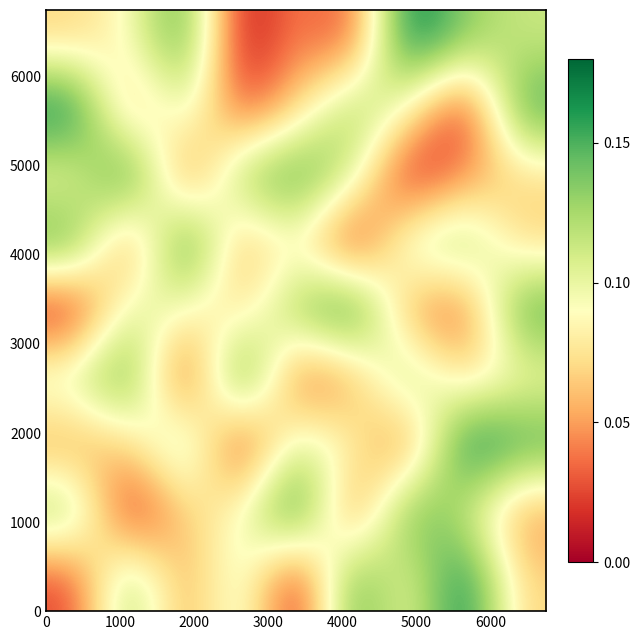

How many categories are shown in the chart?

9